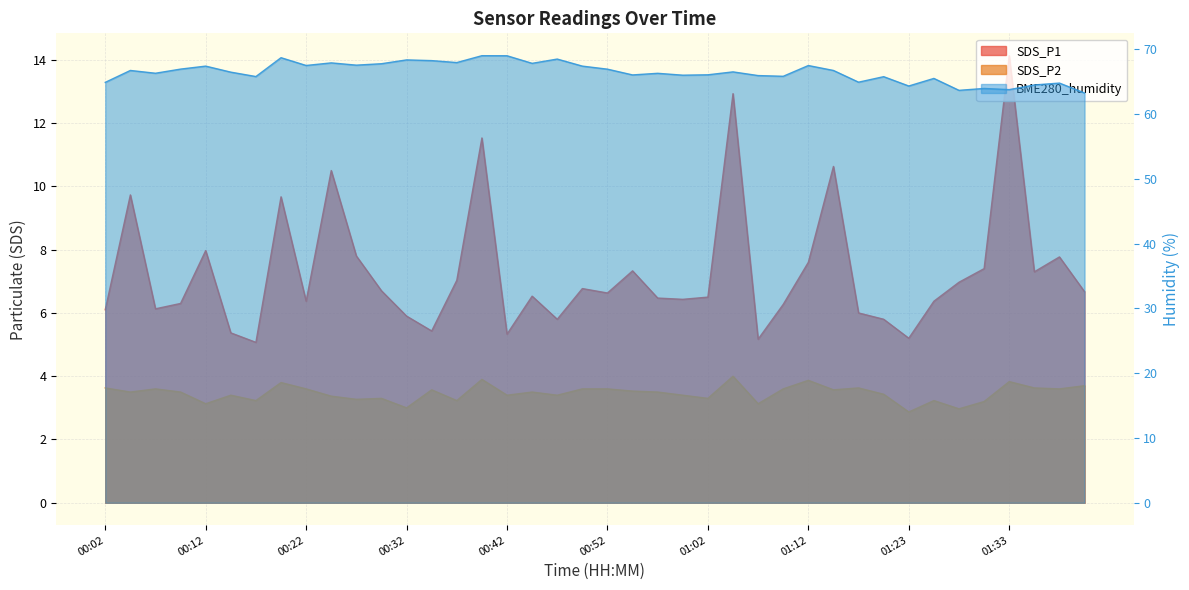

True or false: BME280_humidity and SDS_P2 cross at least once.

False